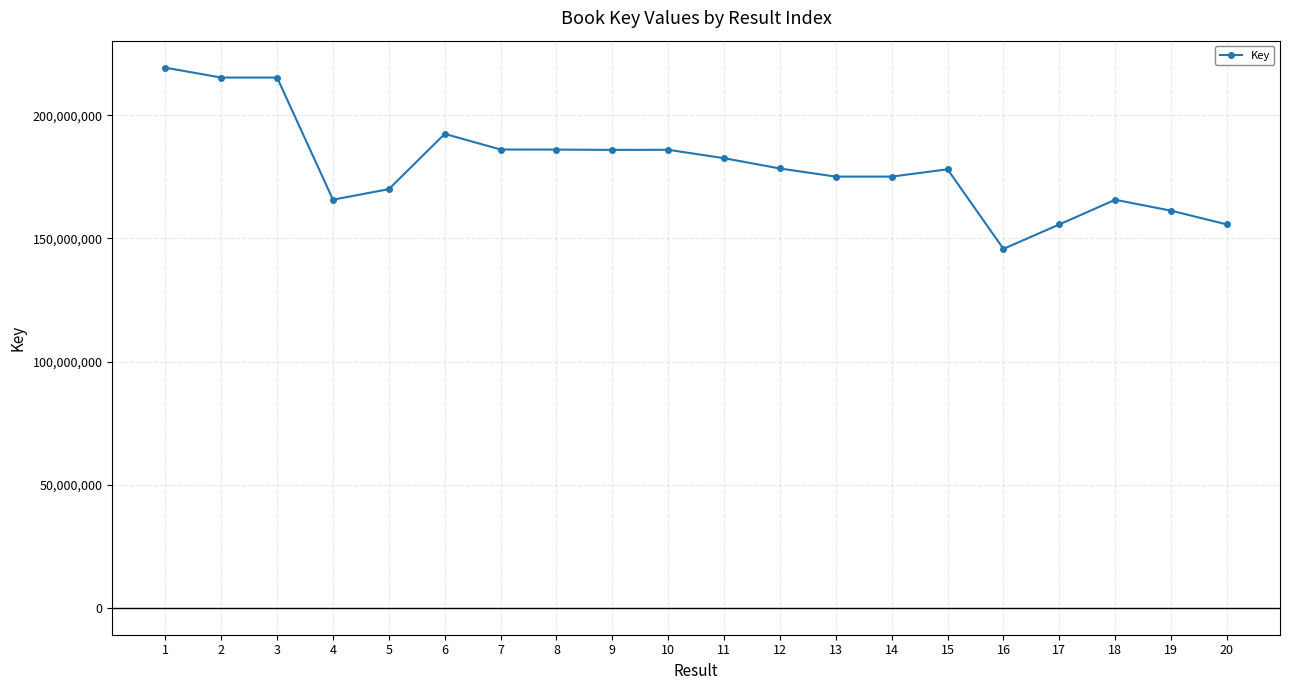

At which label does the data first exceed 178436401?

1